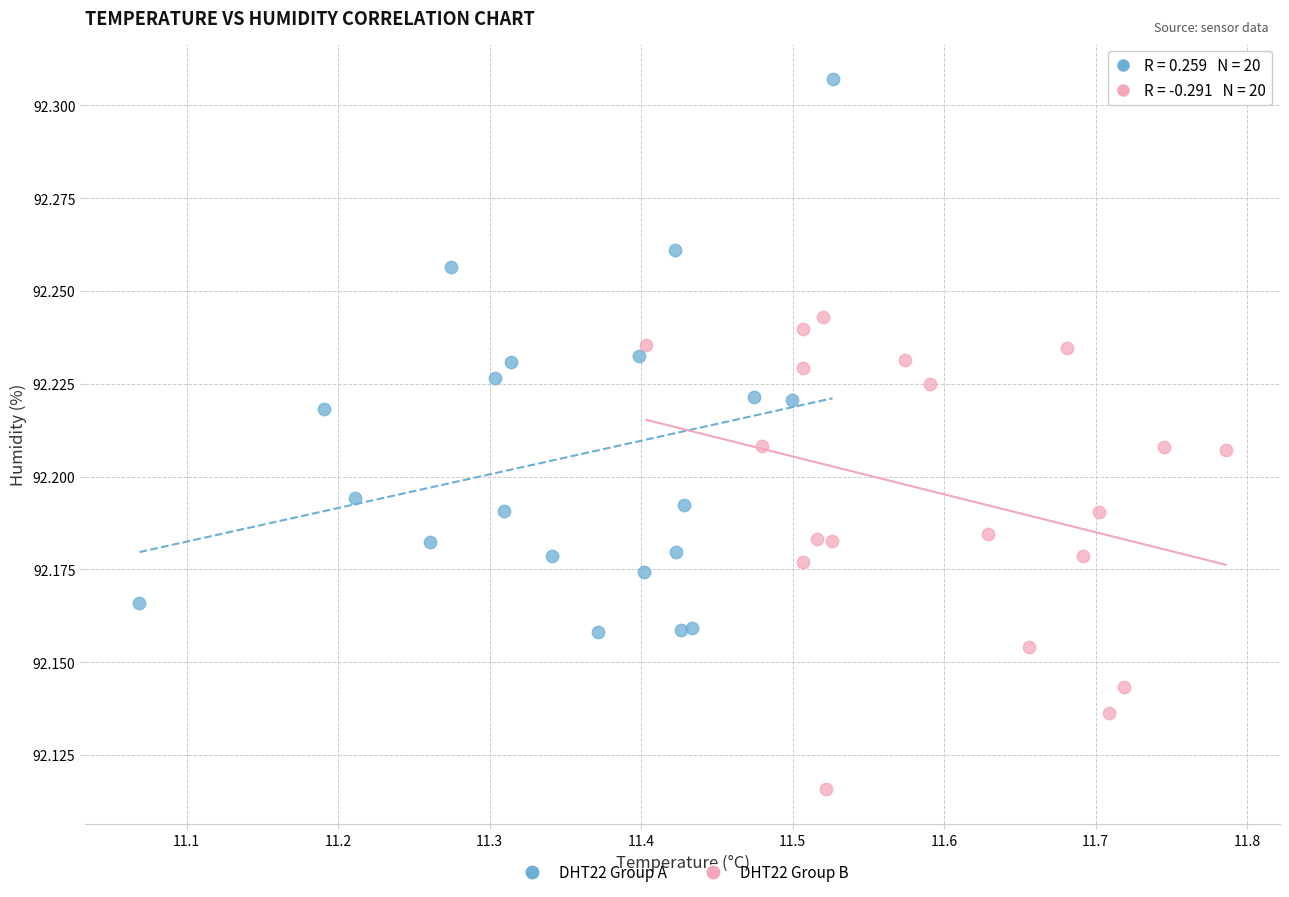

Which series reaches the maximum Y coordinate?

DHT22 Group A